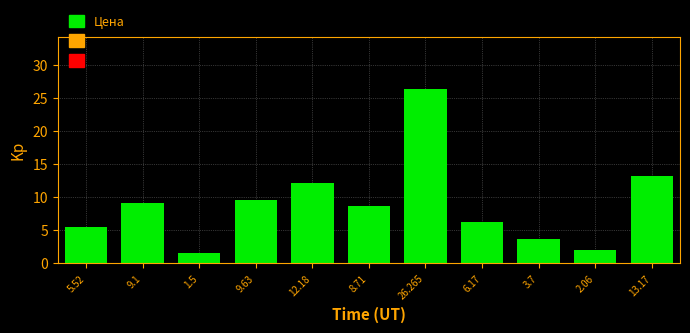

Reading left to right, extract all data points from this chart.

5.52=5.5	9.1=9.1	1.5=1.5	9.63=9.6	12.18=12.2	8.71=8.7	26.265=26.3	6.17=6.2	3.7=3.7	2.06=2.1	13.17=13.2